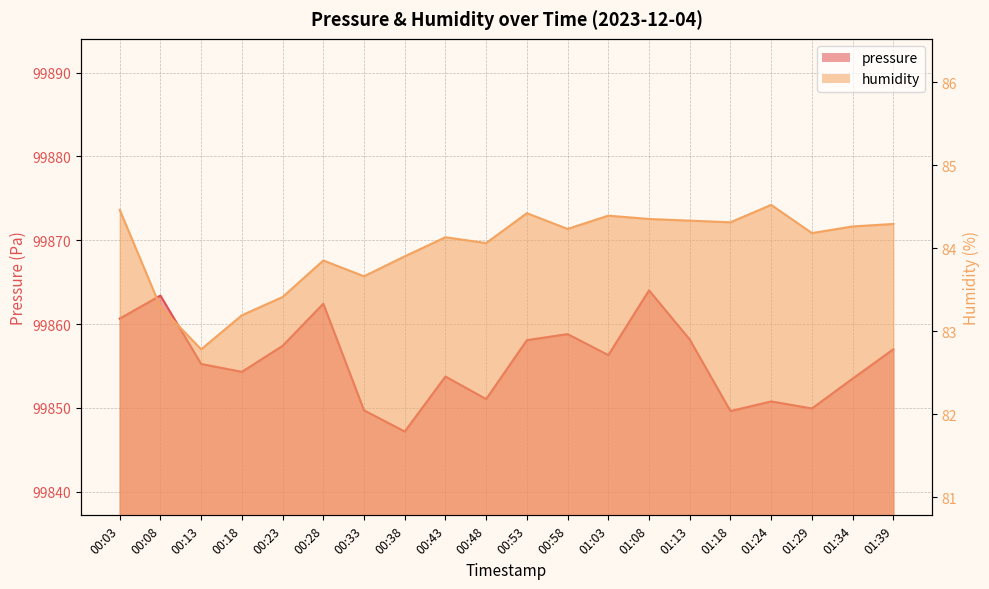

What is the difference between the maximum and second lowest values in the humidity series?

1.3